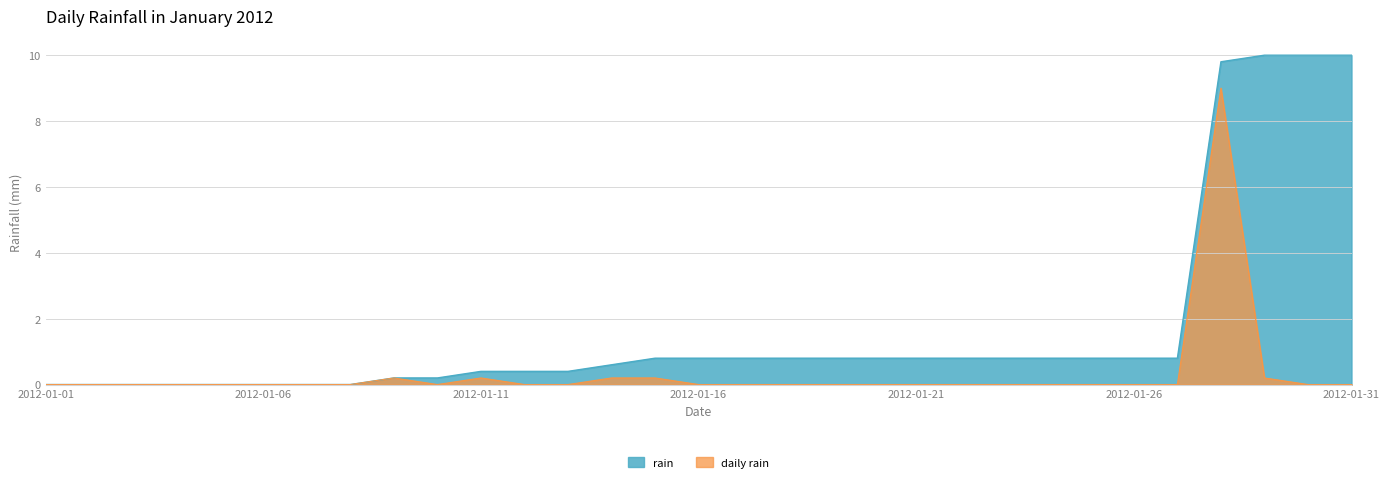

How many values are above zero?

6